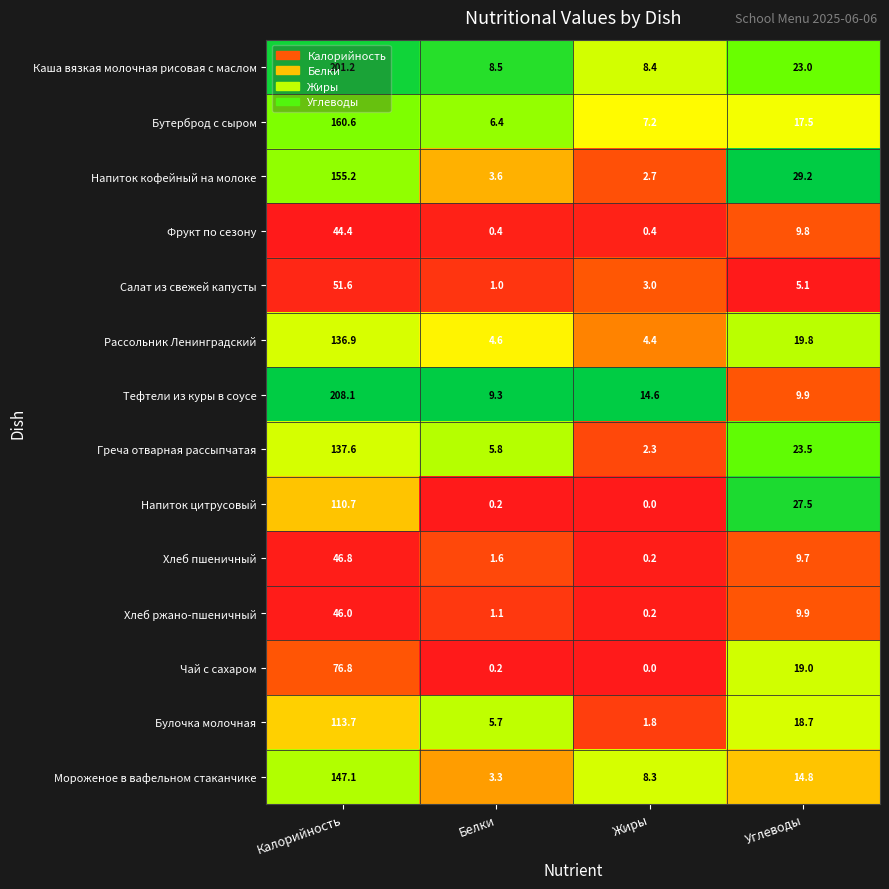

Which series has the widest spread of values?

Тефтели из куры в соусе